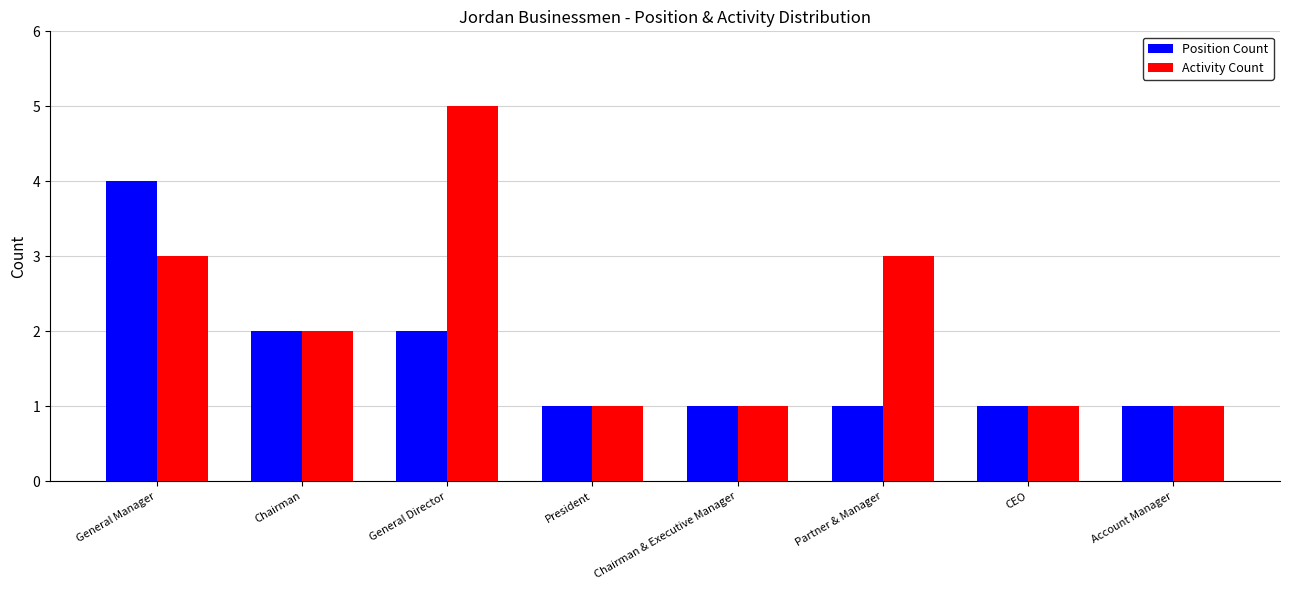

Between General Director and Account Manager, which series saw the biggest shift?

Activity Count